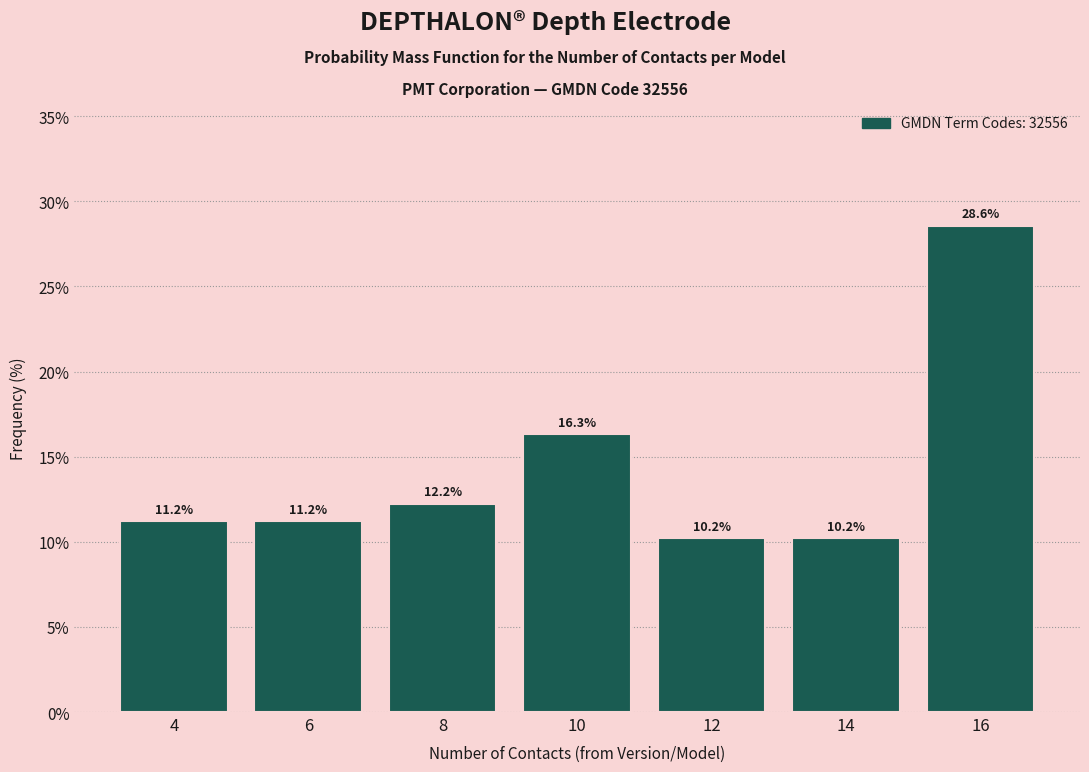

Reading left to right, transcribe this chart: for each bar, give the range it covers on the x-axis and its height.

3 to 5: 11.2
5 to 7: 11.2
7 to 9: 12.2
9 to 11: 16.3
11 to 13: 10.2
13 to 15: 10.2
15 to 17: 28.6